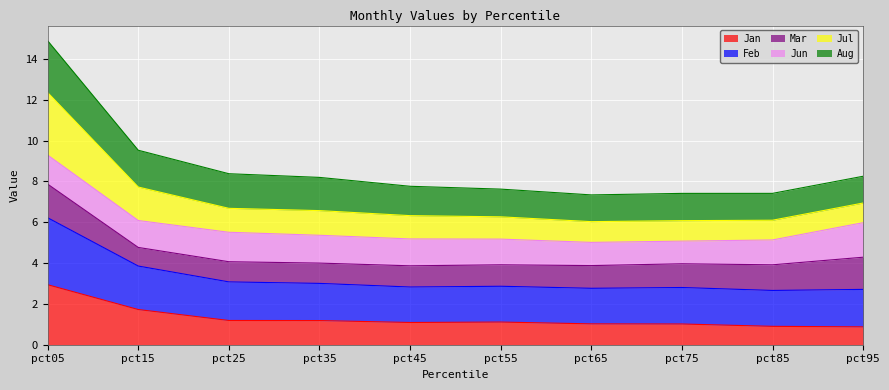

At which label does Jan reach its peak?

pct05